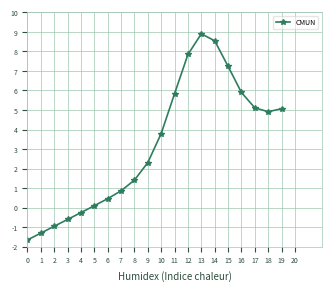

Where does the data first go above 3?

10